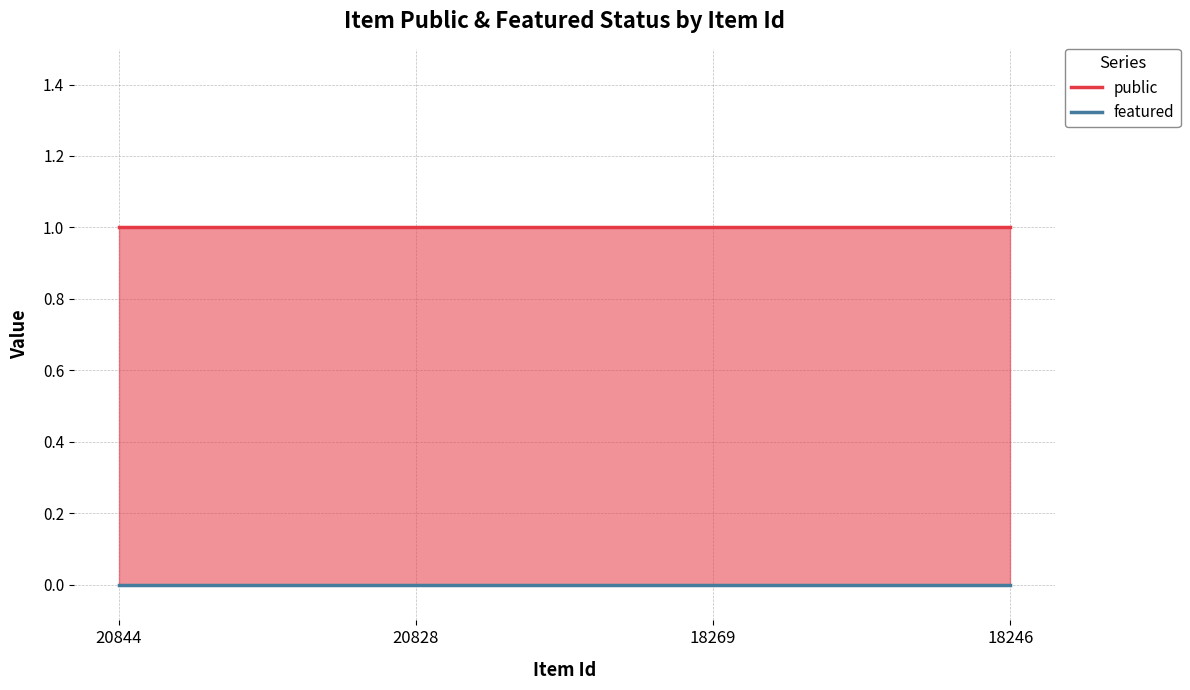

The public series shows 1 at 20828. True or false?

True